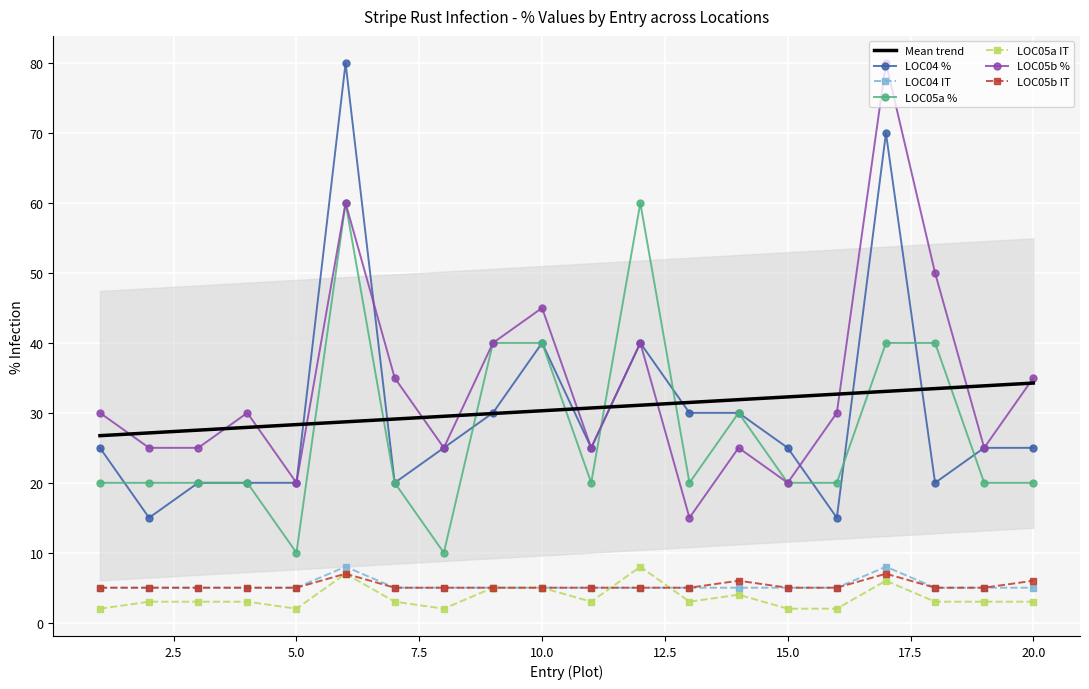

Is it true that LOC05a IT equals 2 at 1?

True